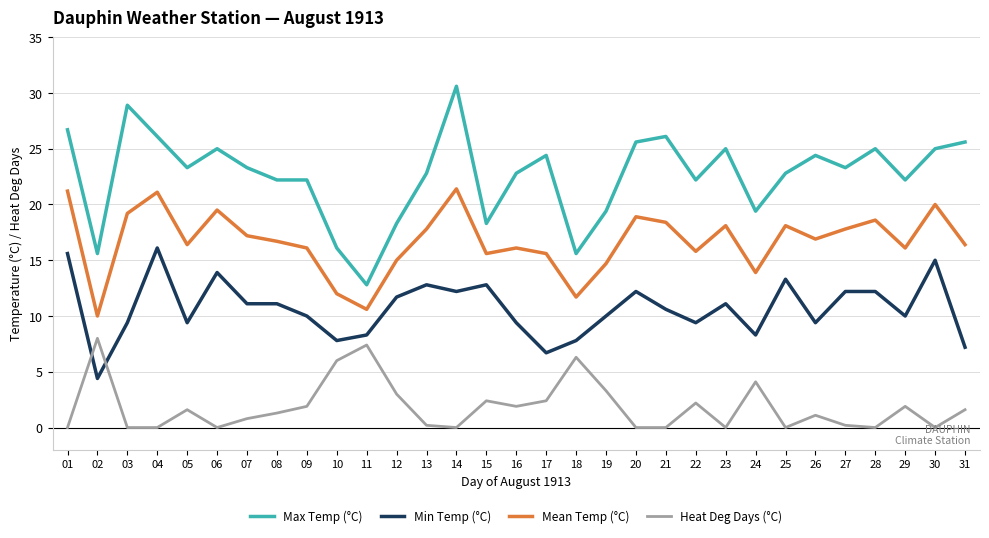

At which category does Heat Deg Days (°C) reach its first local peak?

02